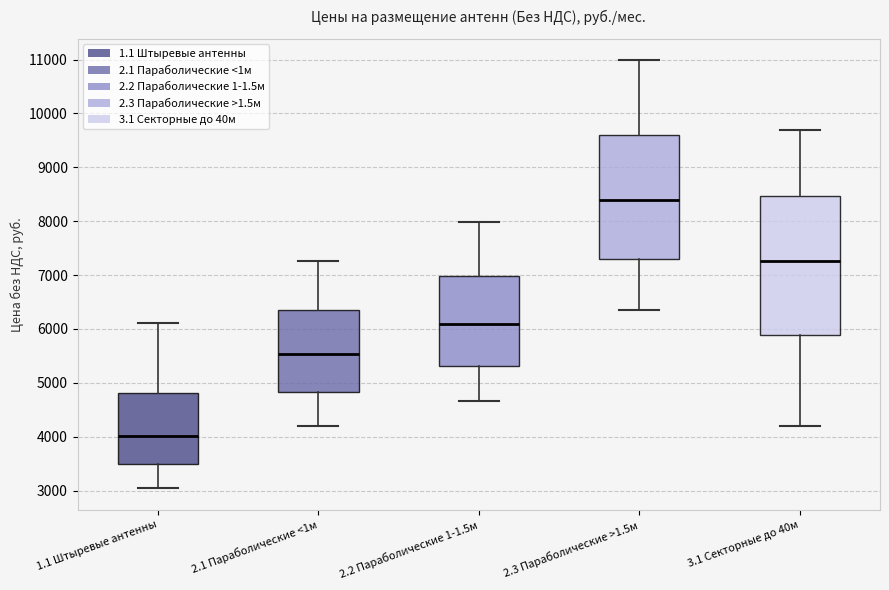

Reading left to right, read every box against the y-axis: the position of its median line, the range the box covers, and the ends of its whiskers. The values are not printed on the chart, so give them approximately, as read against the axis.

1.1 Штыревые антенны: median 4000, box 3500 to 4800, whiskers 3000 to 6100
2.1 Параболические <1м: median 5500, box 4800 to 6300, whiskers 4200 to 7300
2.2 Параболические 1-1.5м: median 6100, box 5300 to 7000, whiskers 4700 to 8000
2.3 Параболические >1.5м: median 8400, box 7300 to 9600, whiskers 6400 to 11000
3.1 Секторные до 40м: median 7300, box 5900 to 8500, whiskers 4200 to 9700